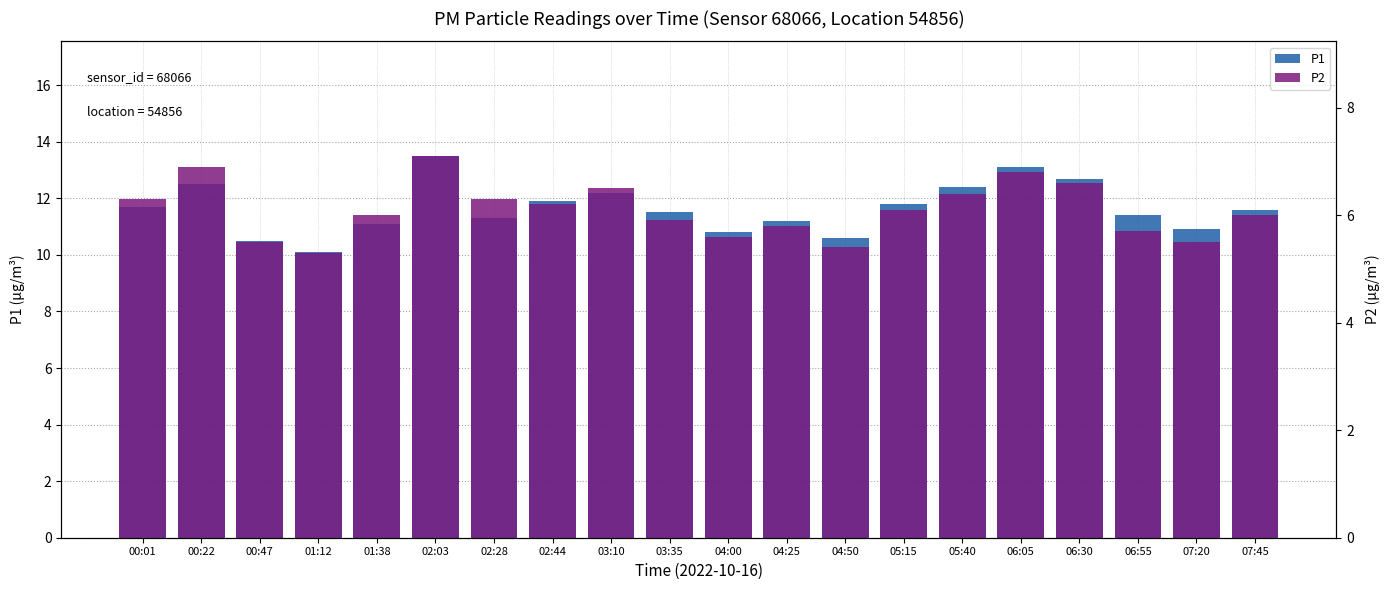

What is the greatest value displayed?

13.5